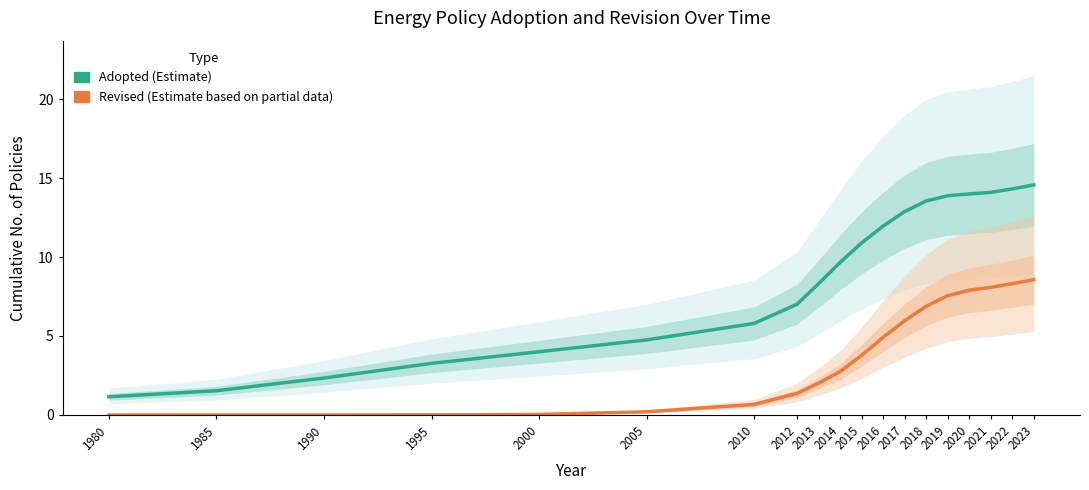

What is the average value of the Adopted (Estimate) series?

8.8